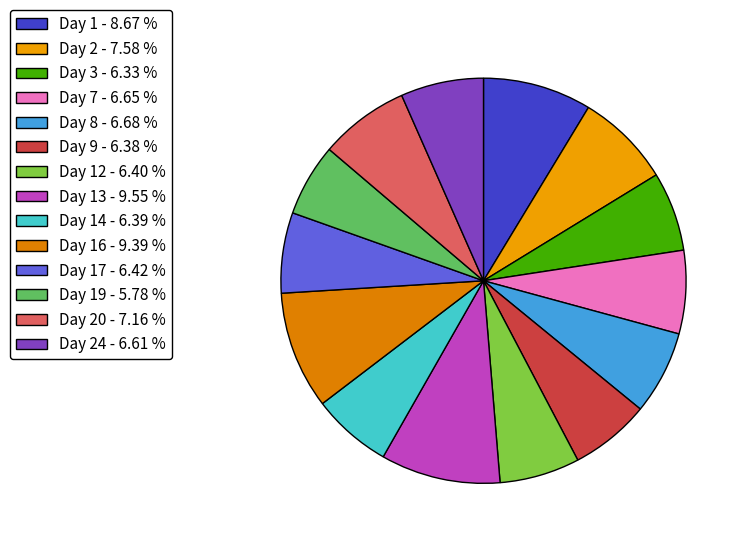

To the nearest percent, what is the difference between the largest and smallest slice percentages?

4%